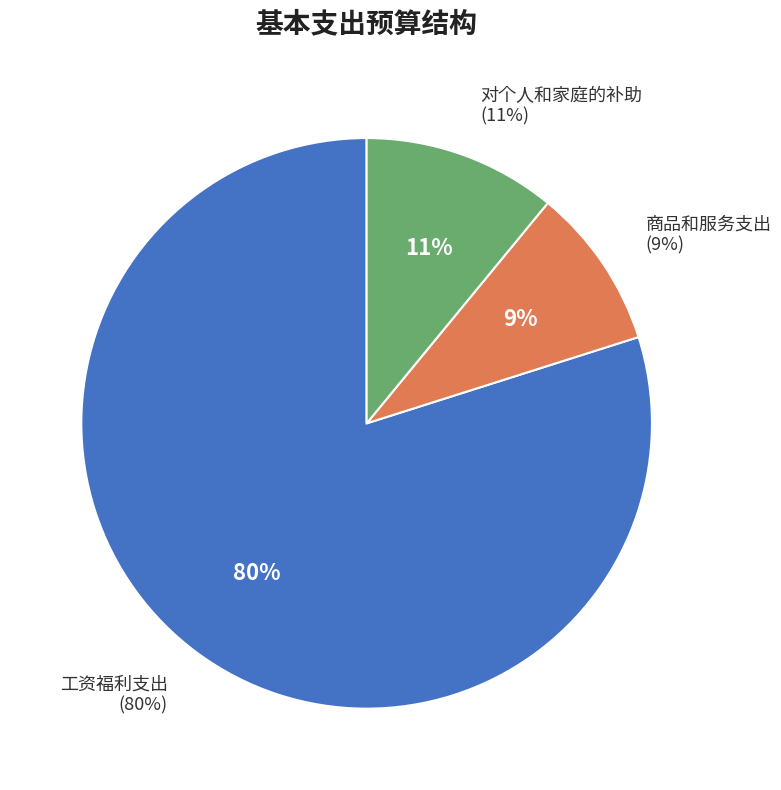

How many slices are in this pie chart?

3